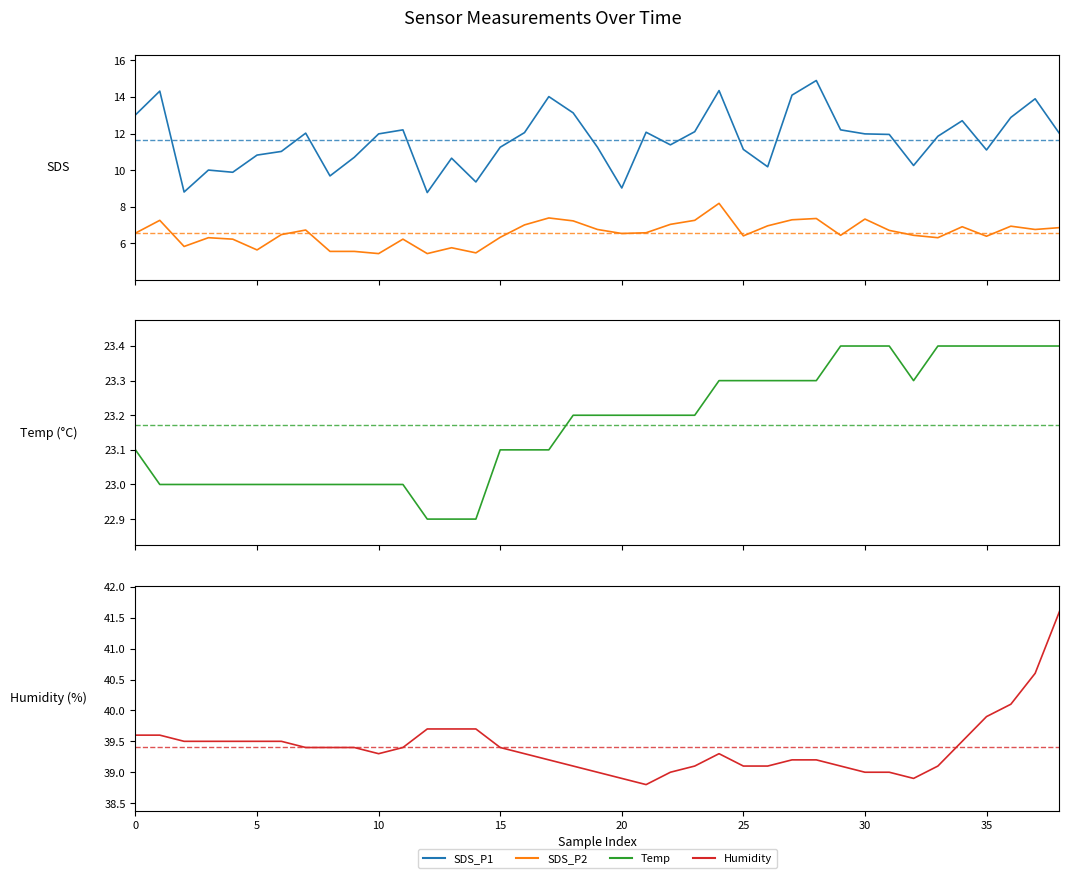

What is the difference between the highest and lowest values at 22?

32.0